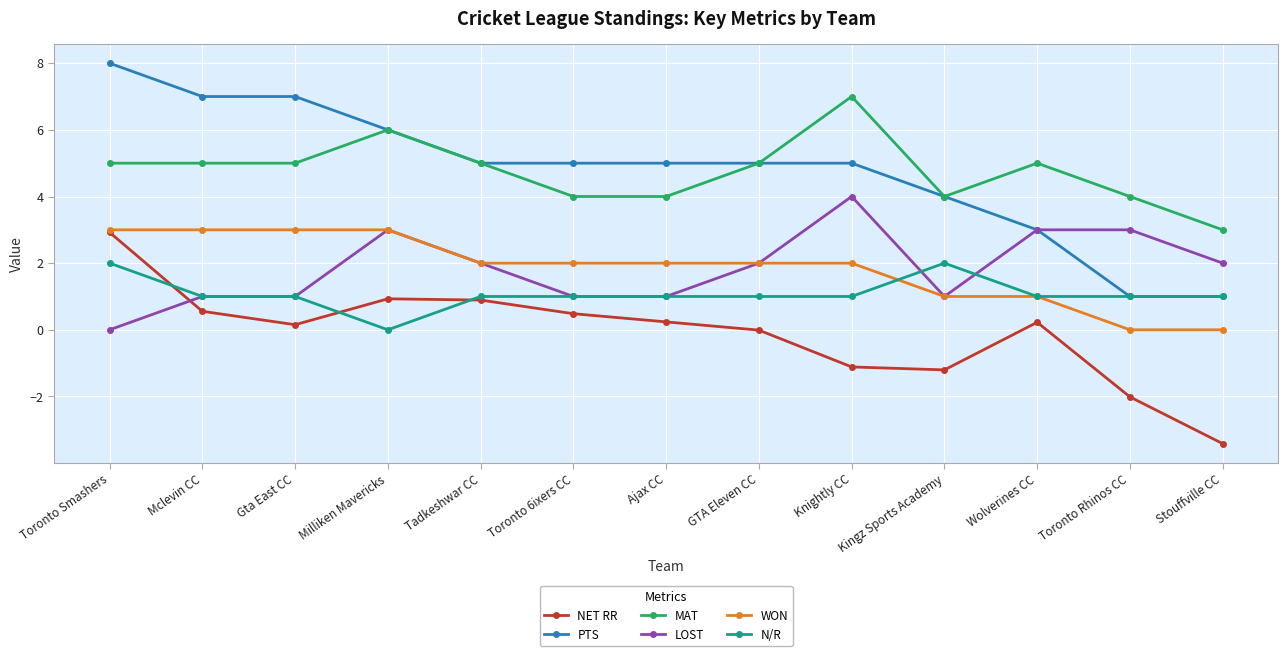

The value of N/R at Mclevin CC is 1.5. True or false?

False